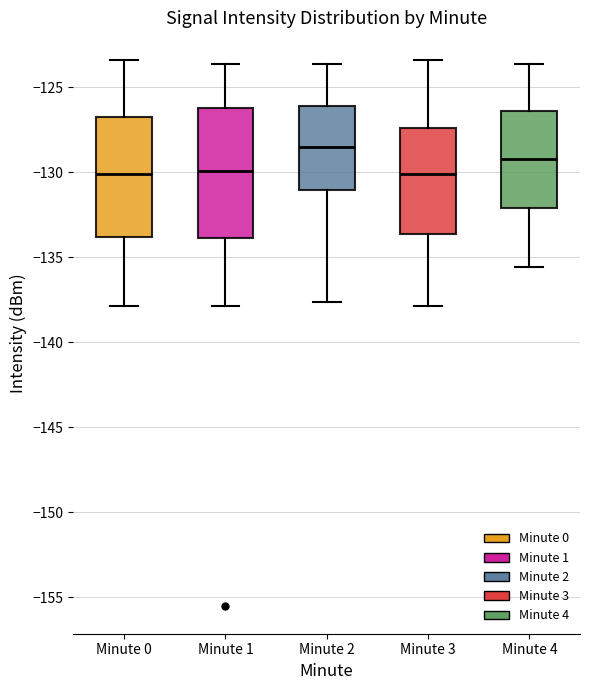

Where does the upper whisker of the box for Minute 1 end on the y-axis? The values are not printed on the chart, so give them approximately, as read against the axis.

-123.5